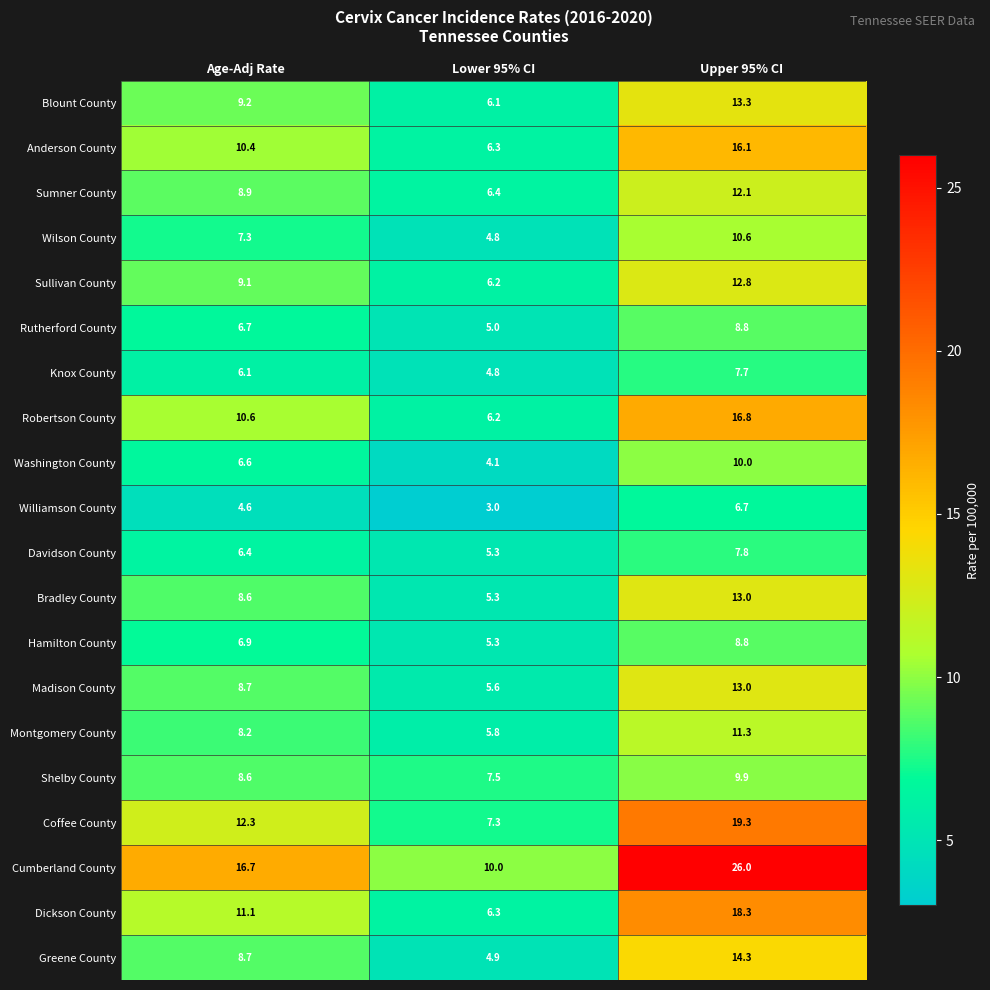

At which label does Montgomery County reach its minimum?

Lower 95% CI